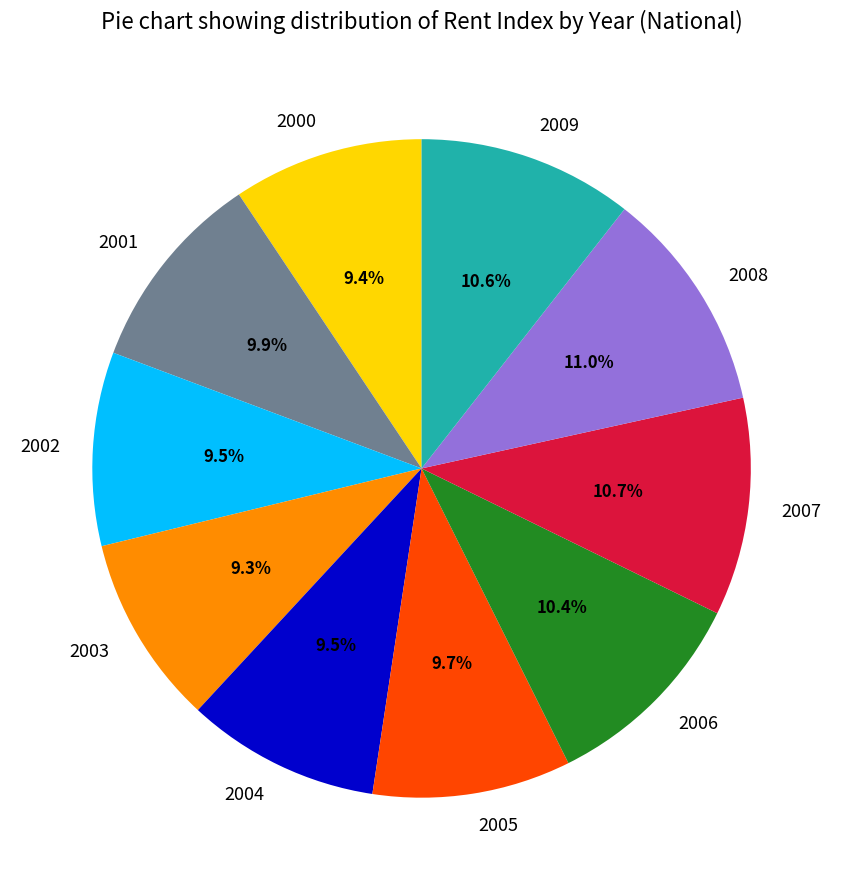

To the nearest percent, what percentage of the pie is 2003?

9%